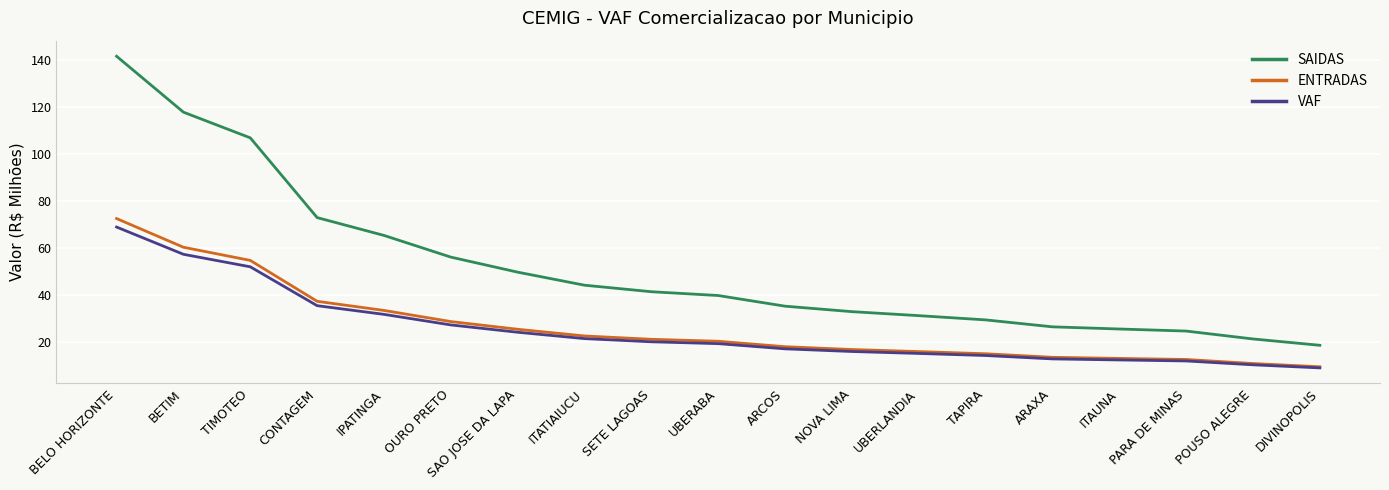

The VAF series shows 21.6 at ITATIAIUCU. True or false?

True